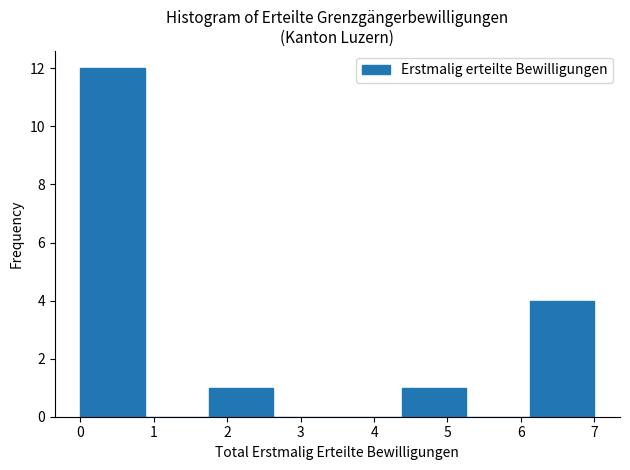

Over which range of the x-axis is the bar tallest?

0.0 to 0.9